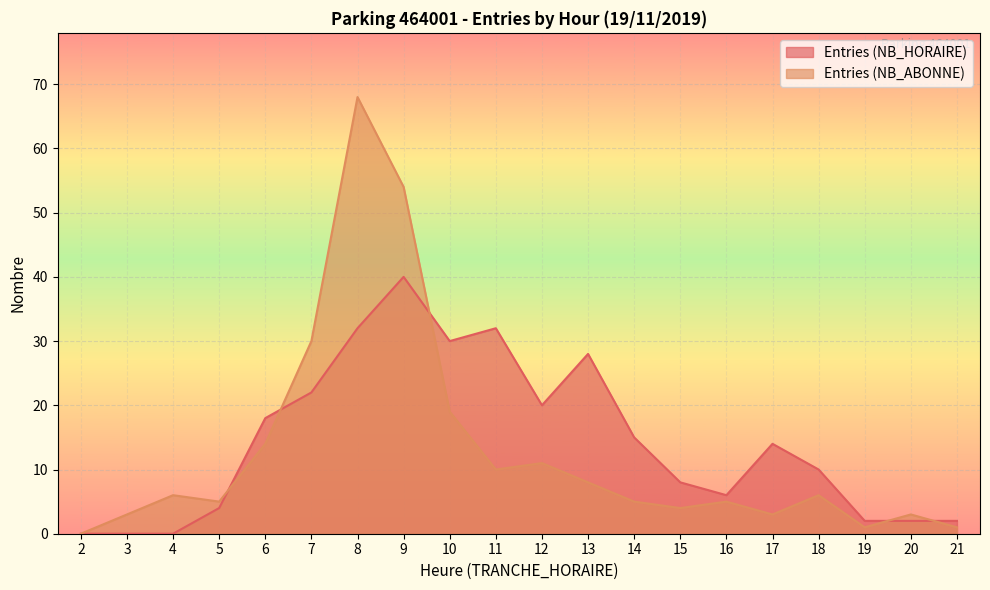

In Entries (NB_HORAIRE), how many points are lower than both neighbors (excluding endpoints)?

3